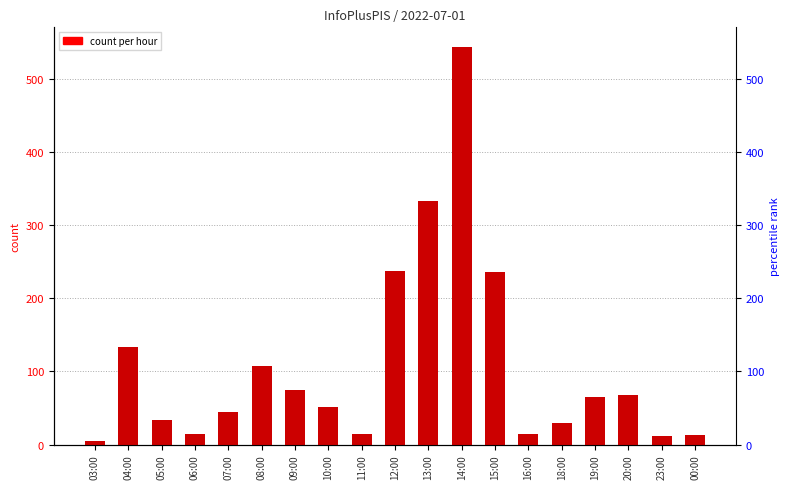

What position from the left is 06:00?

4